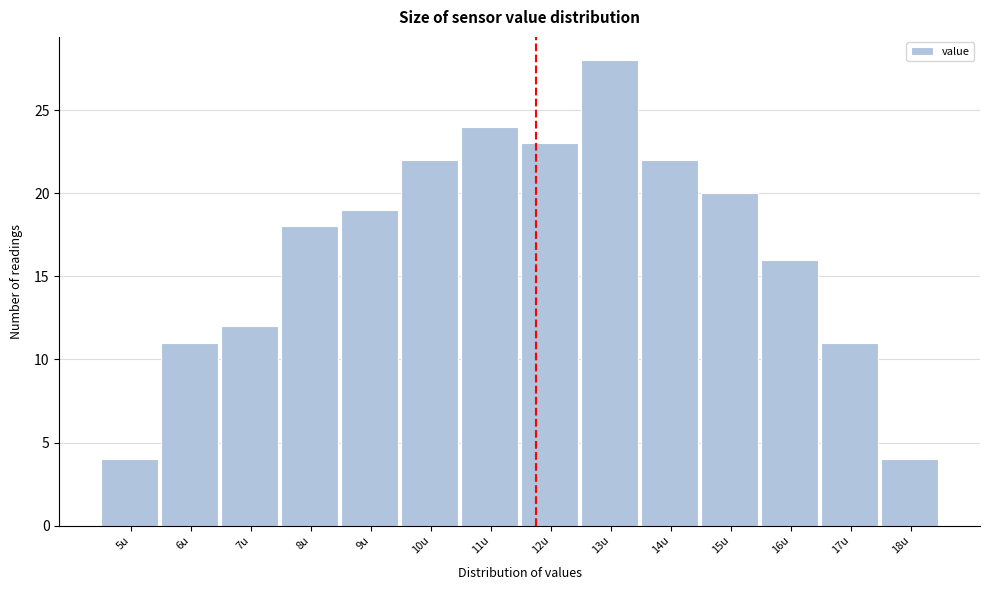

Reading left to right, transcribe all the data shown in this chart.

4	11	12	18	19	22	24	23	28	22	20	16	11	4